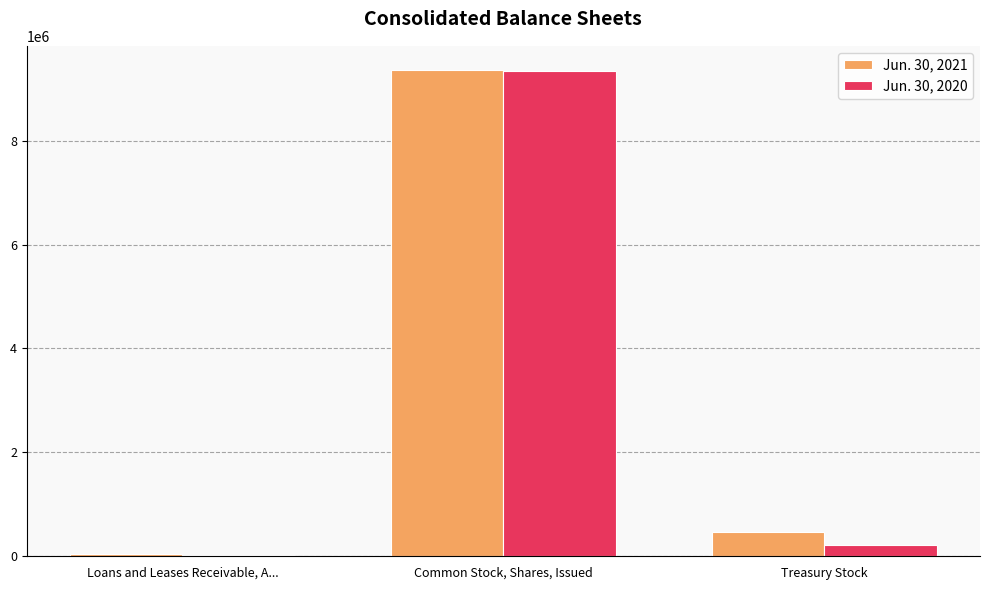

At which category is the sum across all series the highest?

Common Stock, Shares, Issued